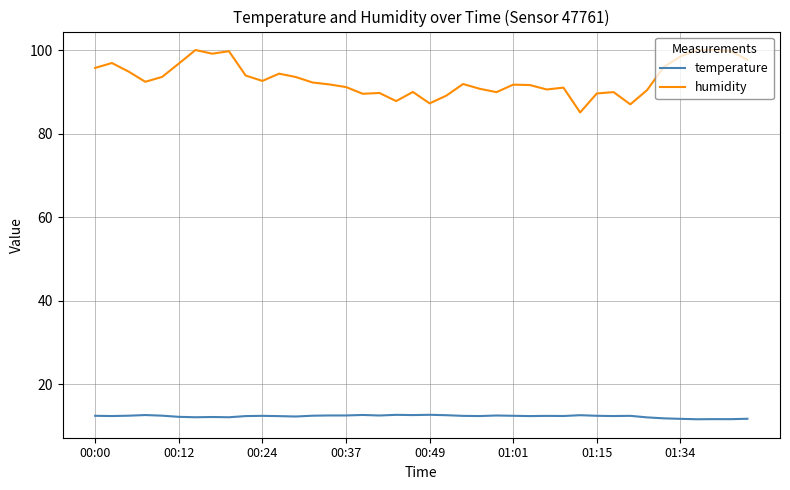

What is the minimum value shown in the chart?

11.6